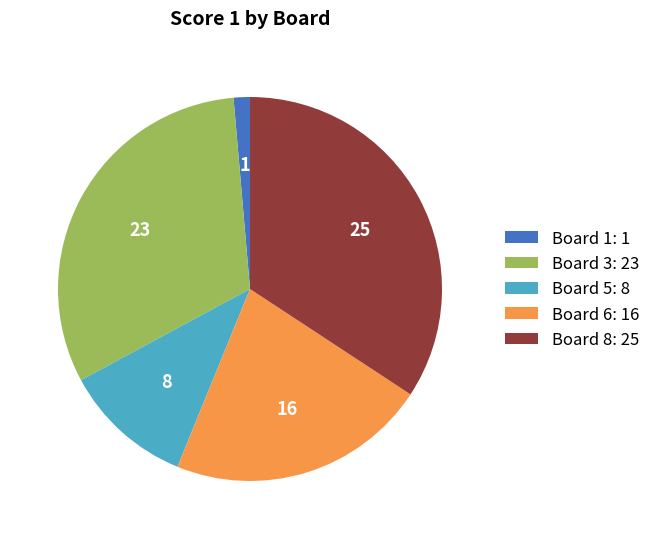

Do Board 6: 16 and Board 5: 8 together represent more than half of the pie?

No